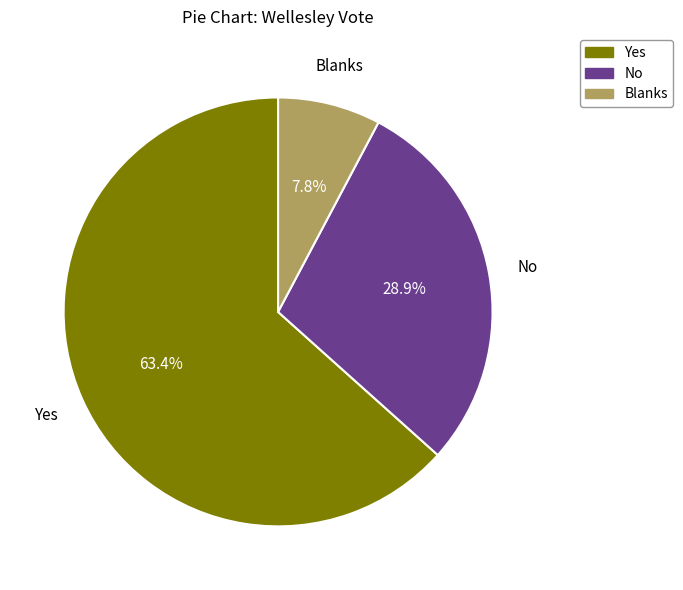

Rank the categories by value from lowest to highest.

Blanks, No, Yes